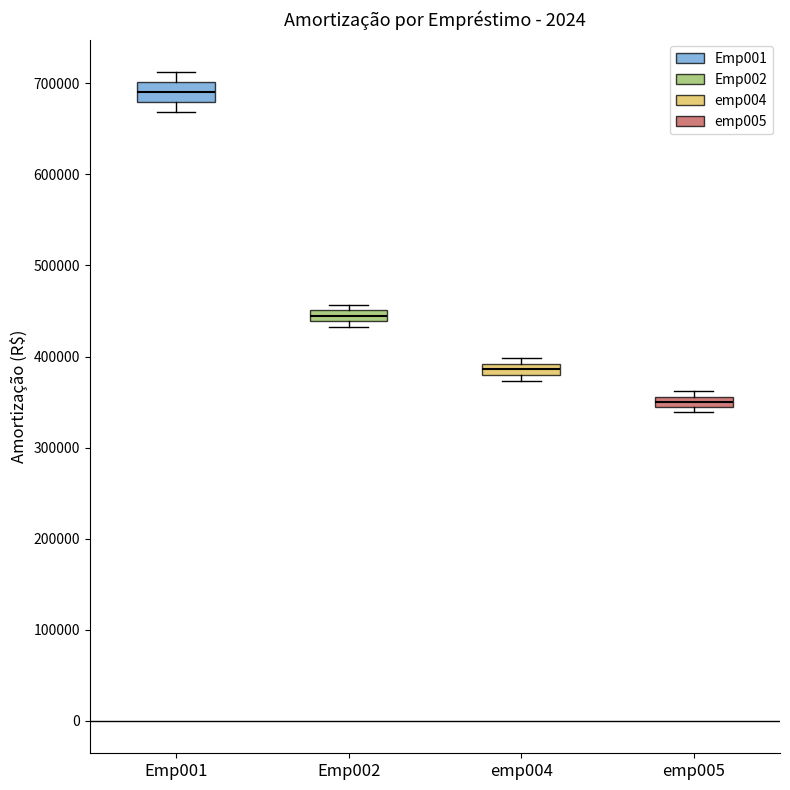

Where is the upper edge of the box for Emp002 on the y-axis? The values are not printed on the chart, so give them approximately, as read against the axis.

450000